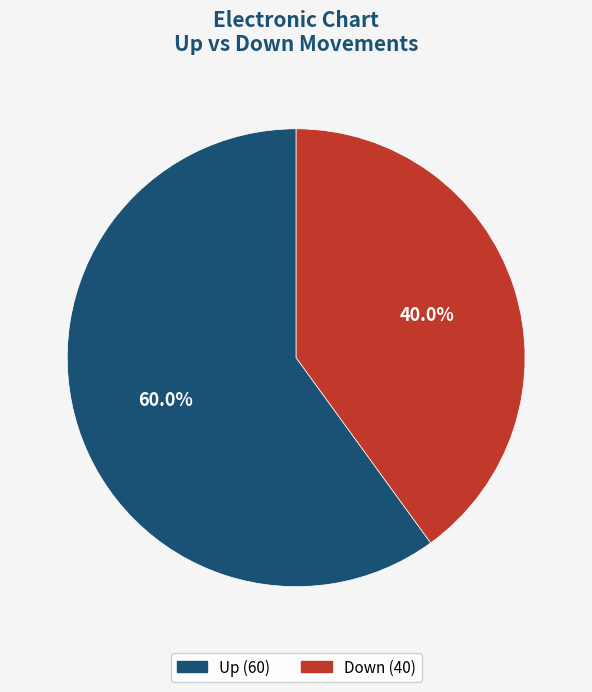

Is there a majority slice in this chart?

Yes